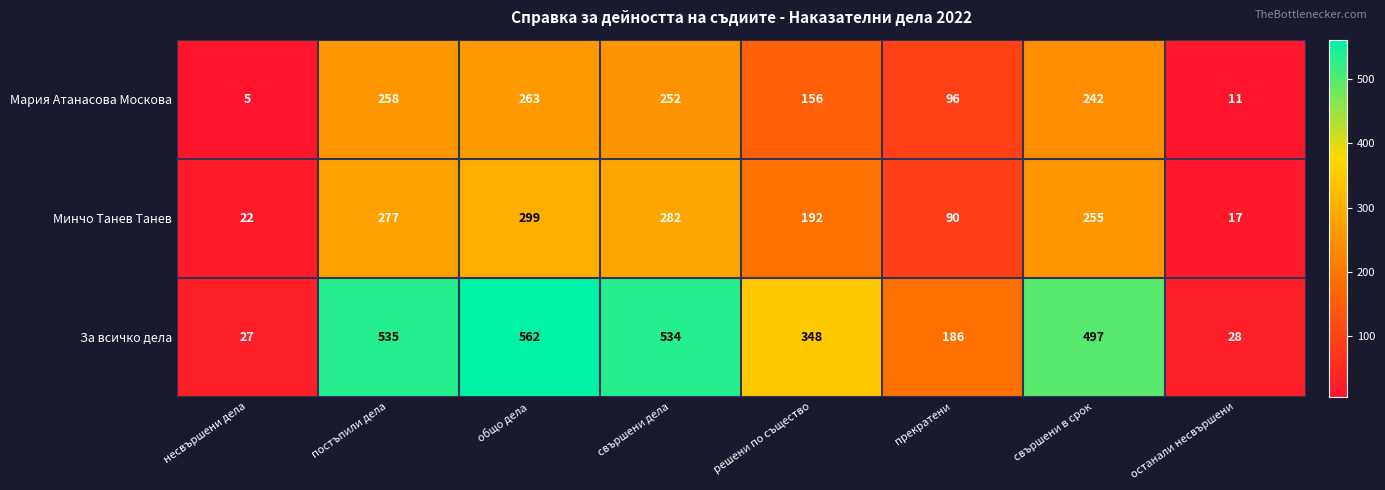

Reading left to right, transcribe all the data shown in this chart.

Мария Атанасова Москова: несвършени дела=5	постъпили дела=258	общо дела=263	свършени дела=252	решени по същество=156	прекратени=96	свършени в срок=242	останали несвършени=11
Минчо Танев Танев: несвършени дела=22	постъпили дела=277	общо дела=299	свършени дела=282	решени по същество=192	прекратени=90	свършени в срок=255	останали несвършени=17
За всичко дела: несвършени дела=27	постъпили дела=535	общо дела=562	свършени дела=534	решени по същество=348	прекратени=186	свършени в срок=497	останали несвършени=28